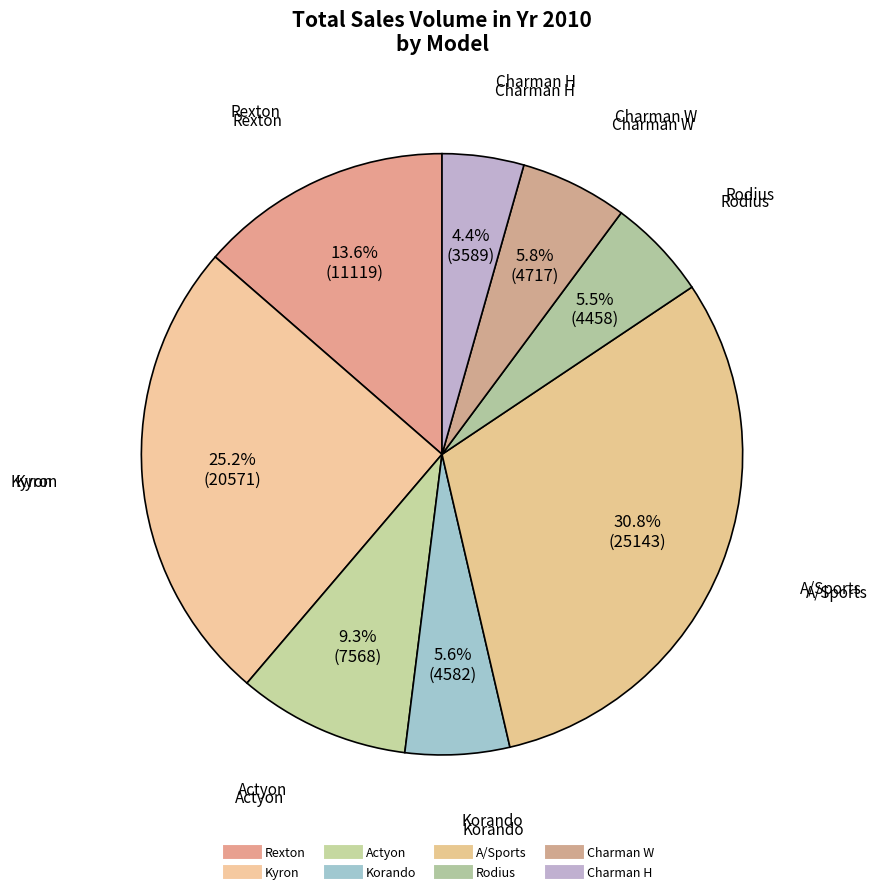

How many slices are in this pie chart?

8